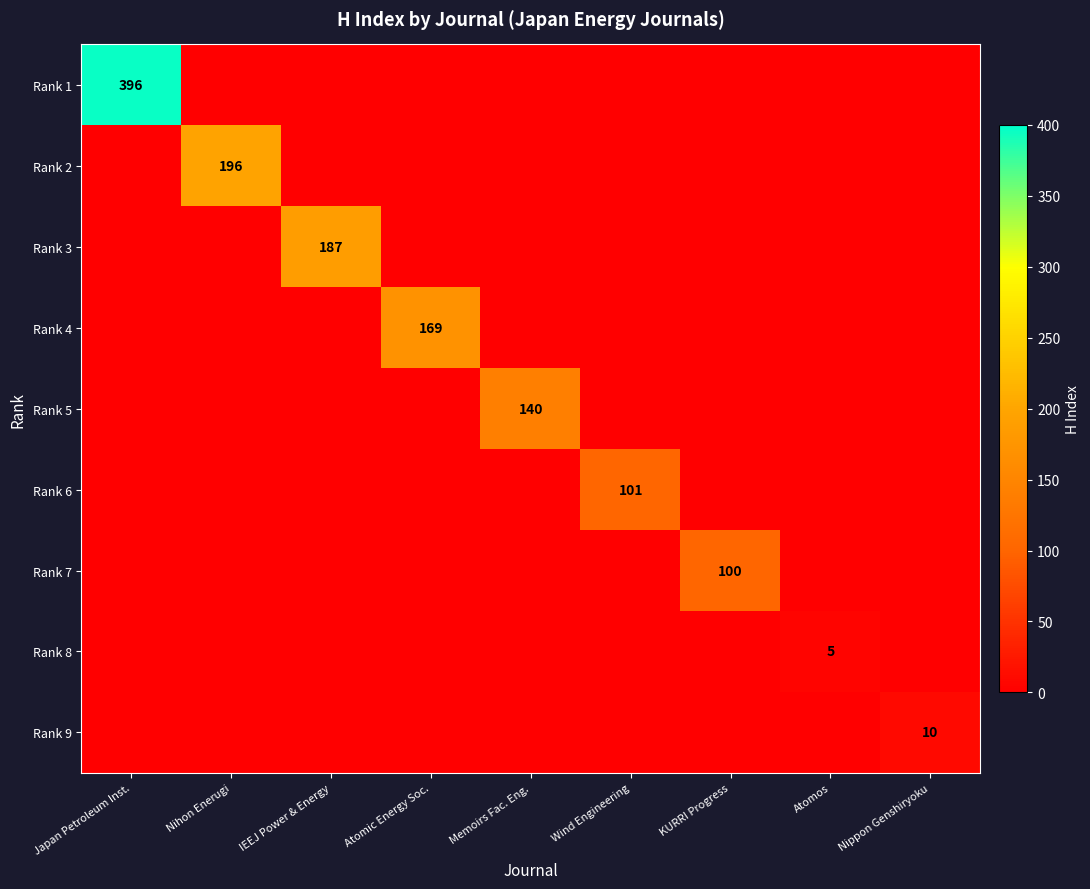

How many values in the Rank 8 series exceed 0?

1